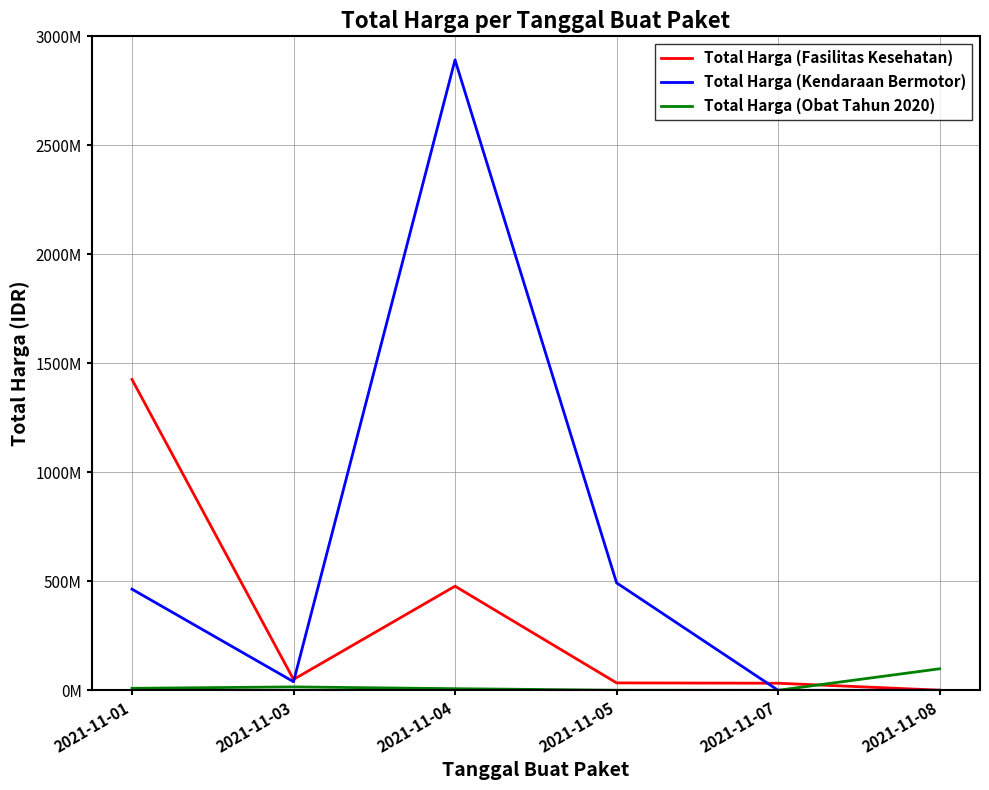

Is this an area chart (filled region under the line)?

No